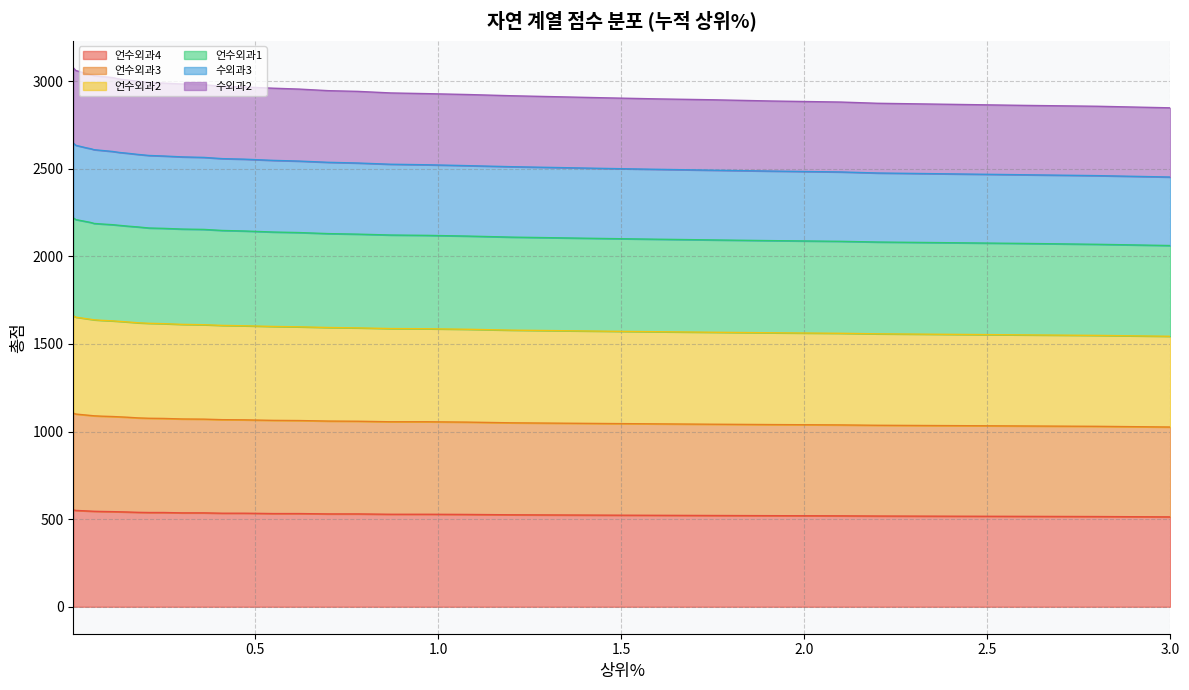

How many lines are shown in the chart?

6